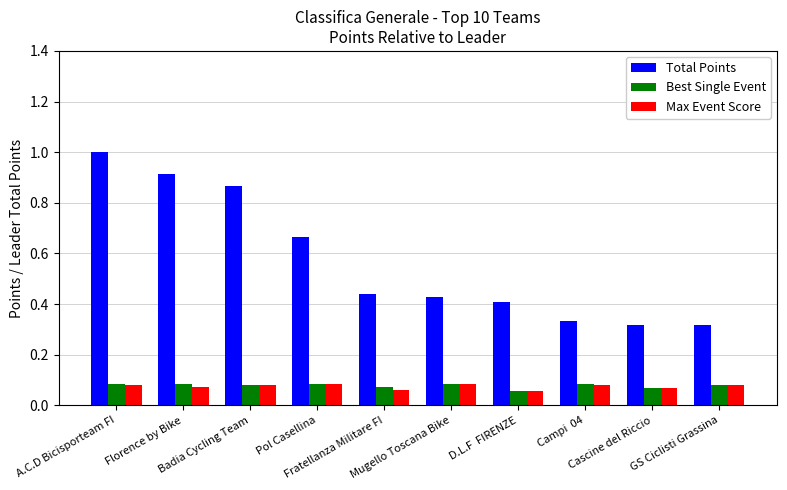

What is the highest value of the Total Points series?

1.0